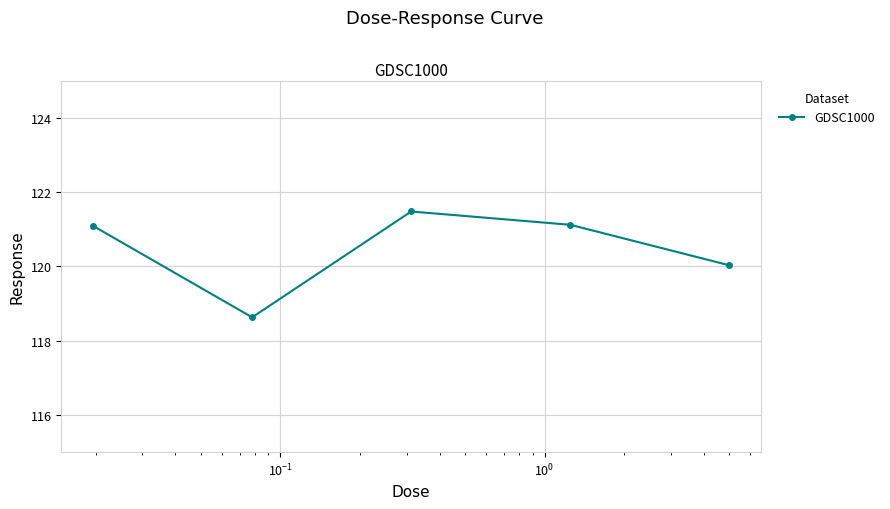

Reading left to right, list all the values displayed in this chart.

121.1	118.6	121.5	121.1	120.0